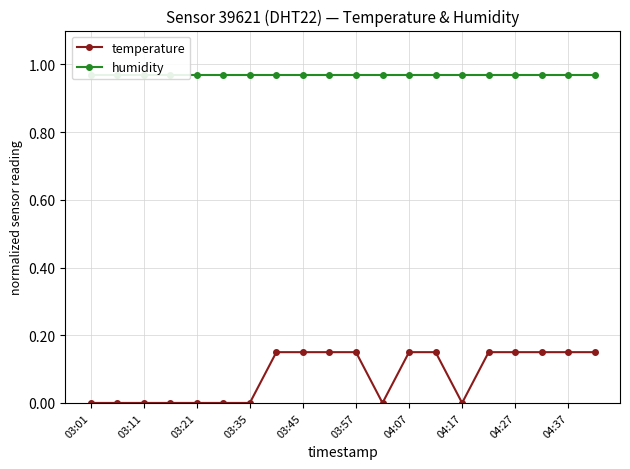

Rank the series by their maximum value, from lowest to highest.

temperature, humidity